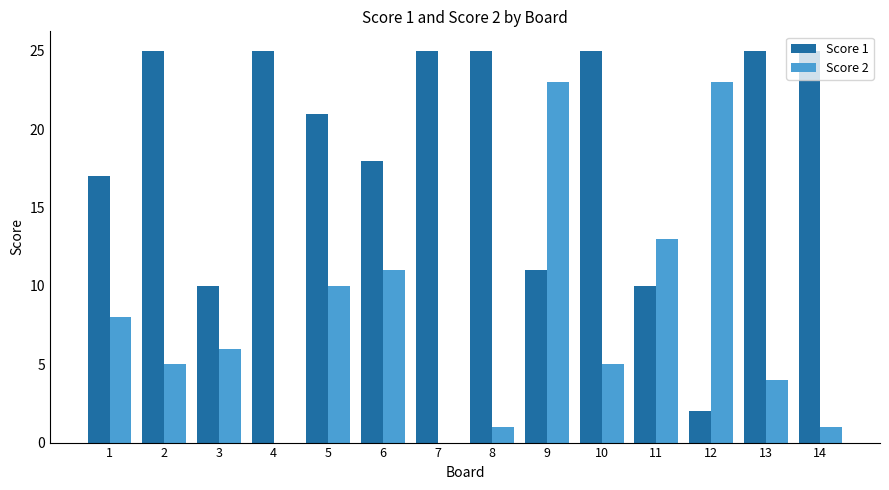

What is the difference between the Score 2 values at 3 and 6?

5